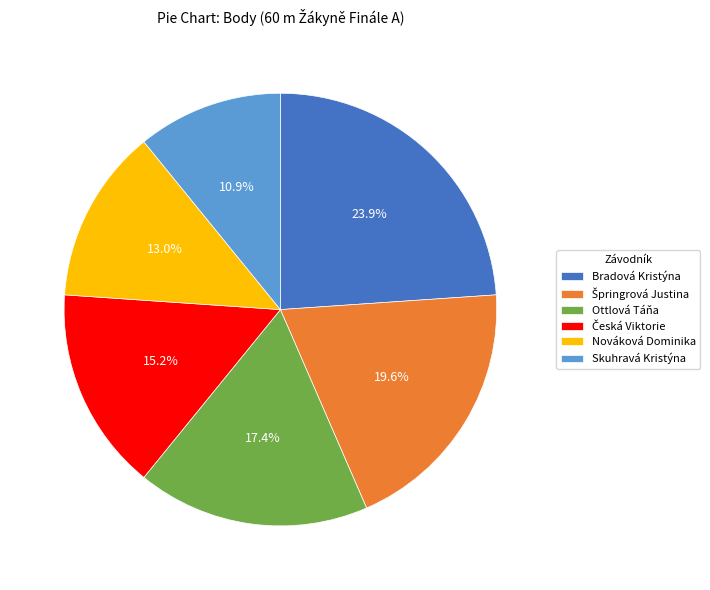

Is there any slice that represents more than half of the pie?

No